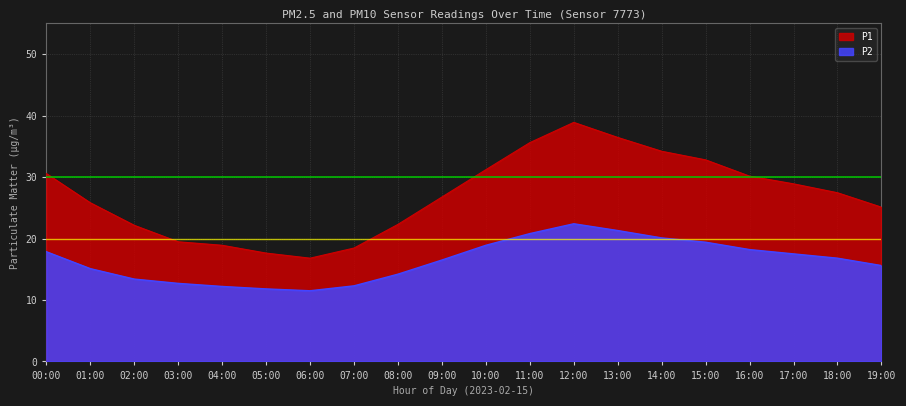

What is the maximum value shown in the chart?

38.9